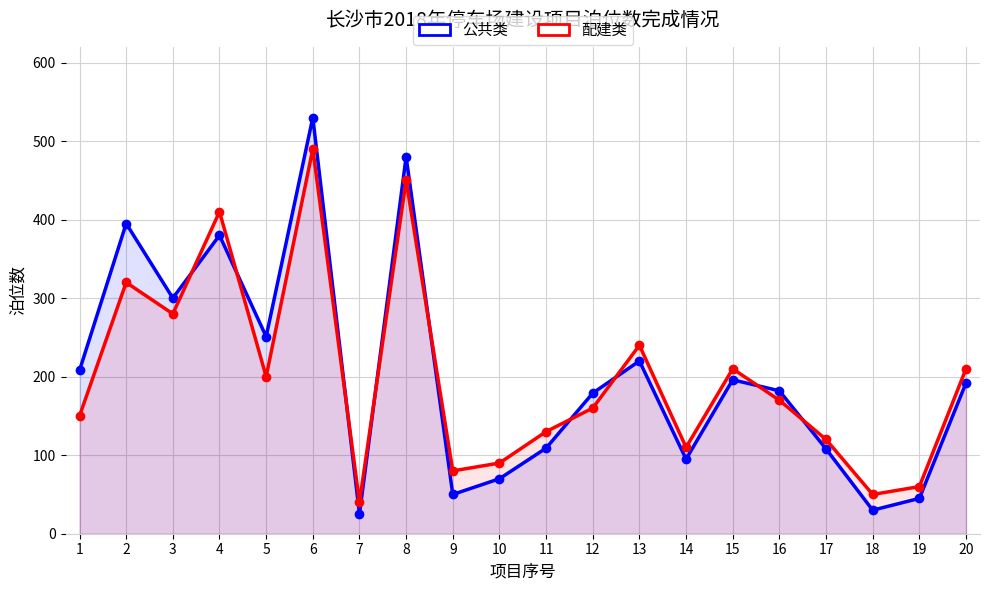

What is the sum of all 配建类 values?

3970